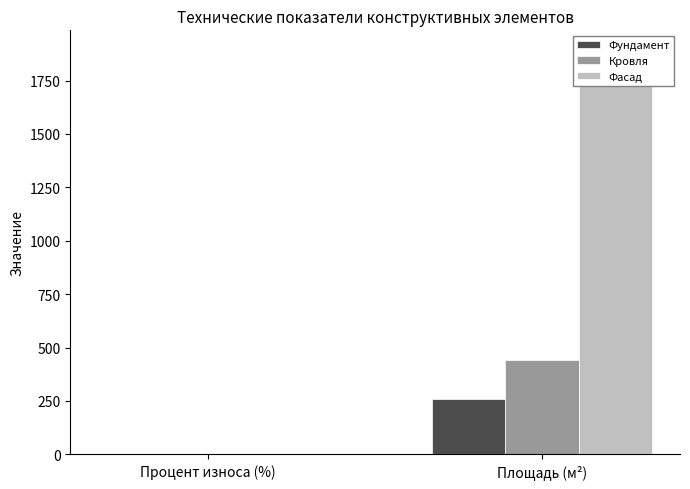

What are all the series names shown in the legend?

Фундамент, Кровля, Фасад